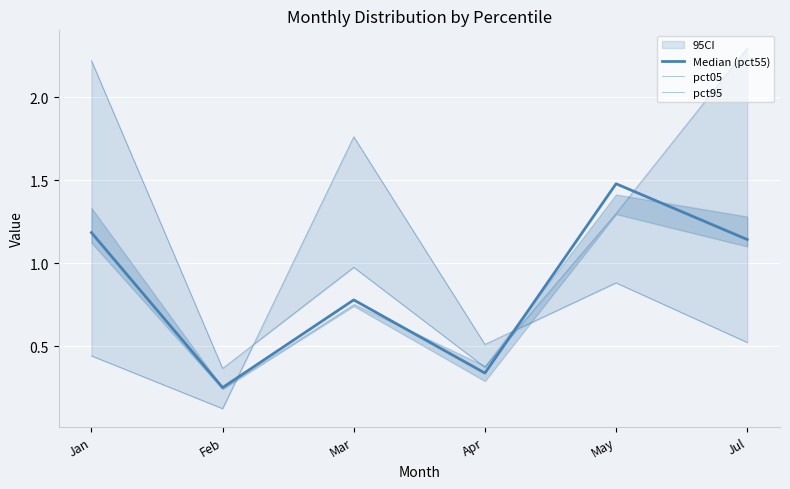

Rank the series at Jan from highest to lowest value.

pct95, Median (pct55), pct05